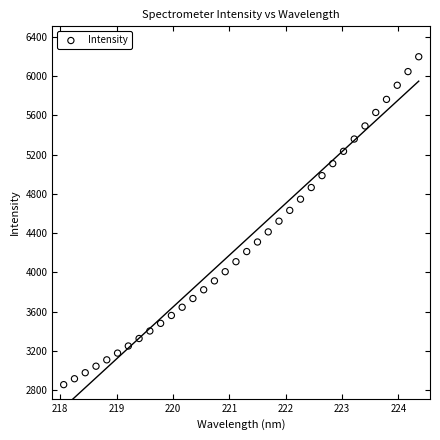

What is the range of Y values (max minus min)?

3339.5